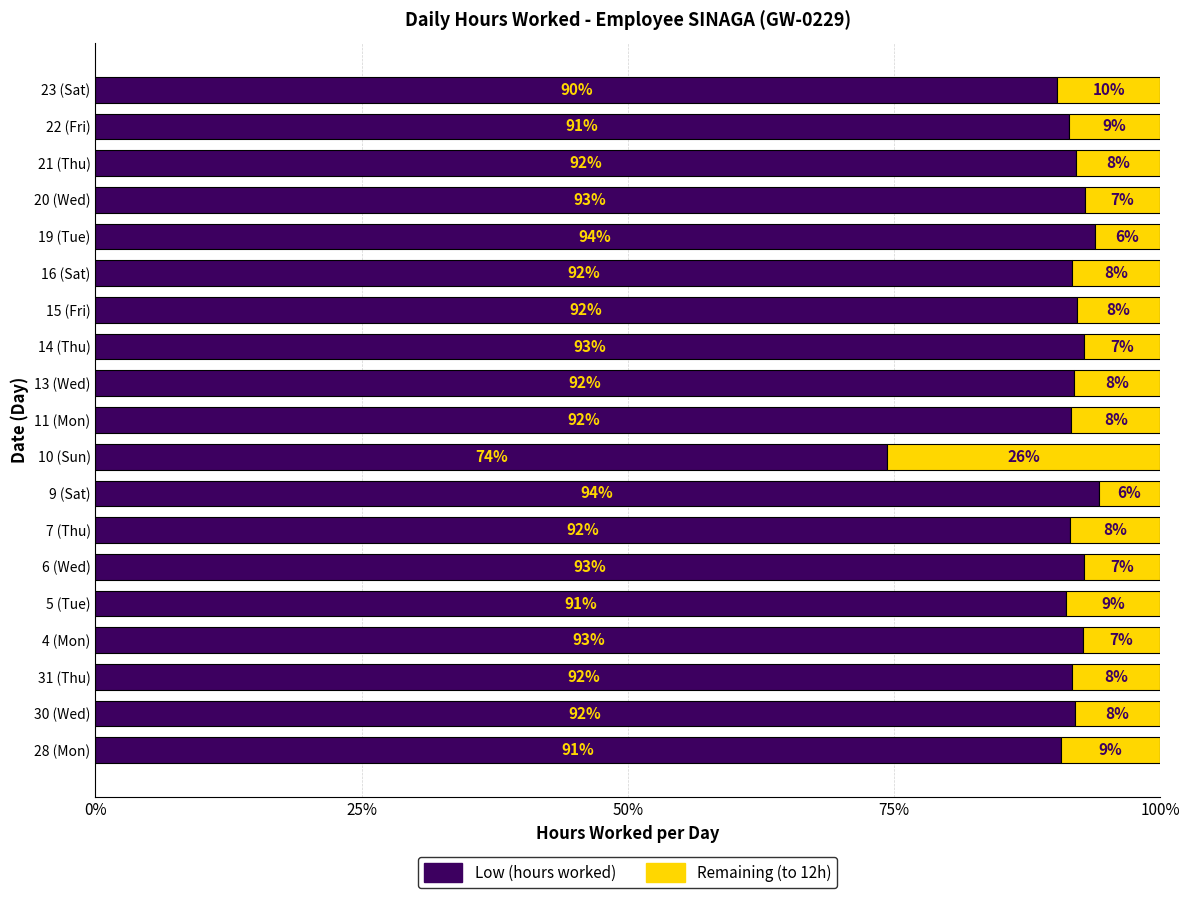

What is the total value across all series at 31 (Thu)?

100.0